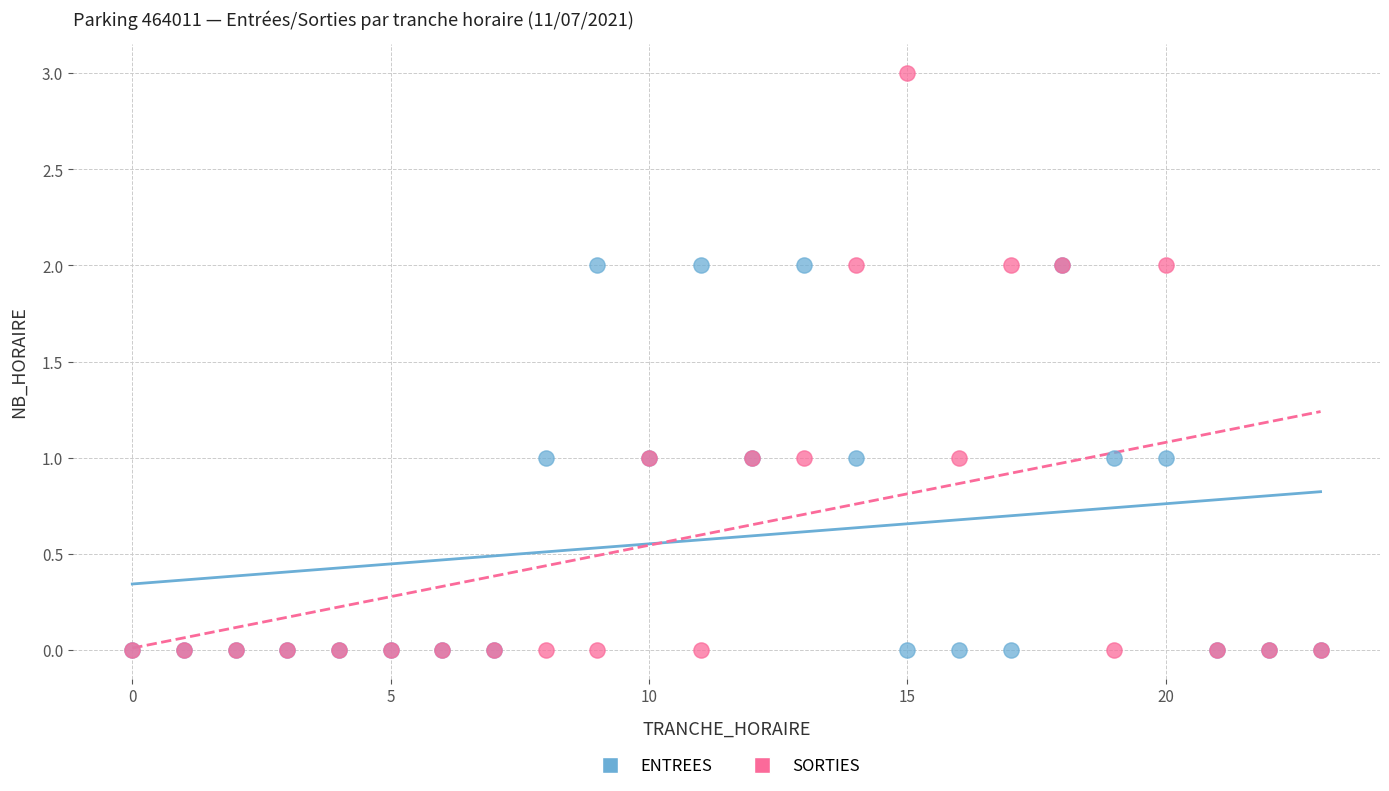

What are all the series names shown in the legend?

ENTREES, SORTIES